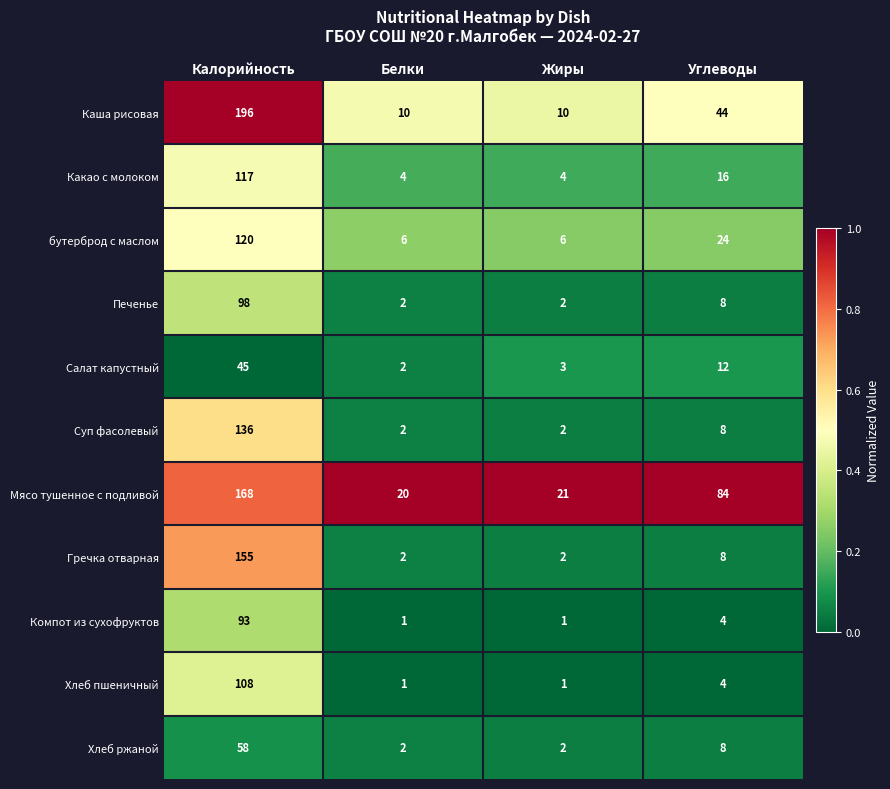

List the series in order of their peak value, highest first.

Каша рисовая, Мясо тушенное с подливой, Гречка отварная, Суп фасолевый, бутерброд с маслом, Какао с молоком, Хлеб пшеничный, Печенье, Компот из сухофруктов, Хлеб ржаной, Салат капустный